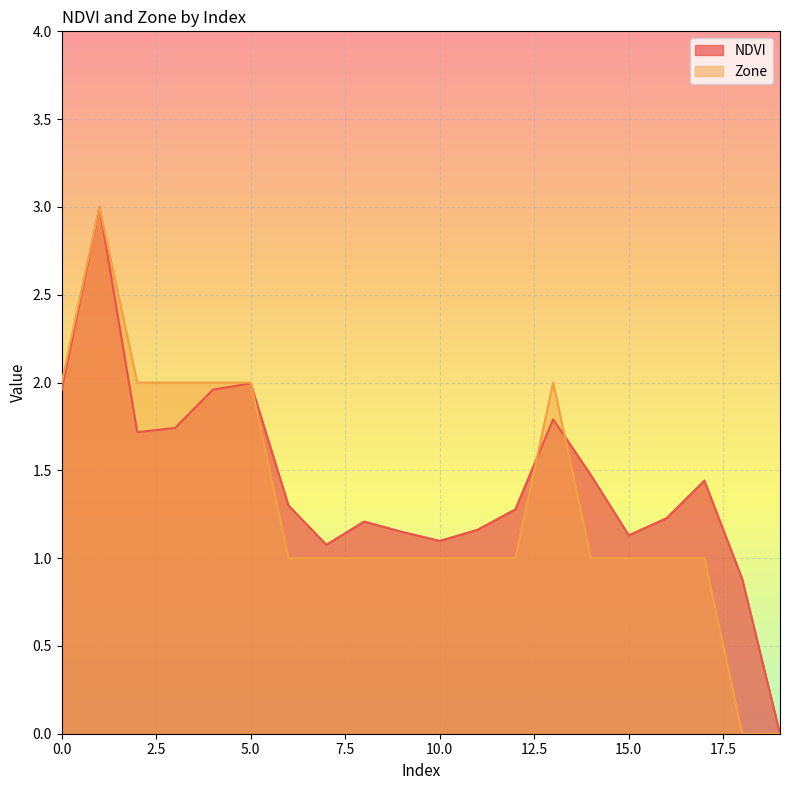

Is the value of NDVI at 7 greater than the value of Zone at 15?

Yes